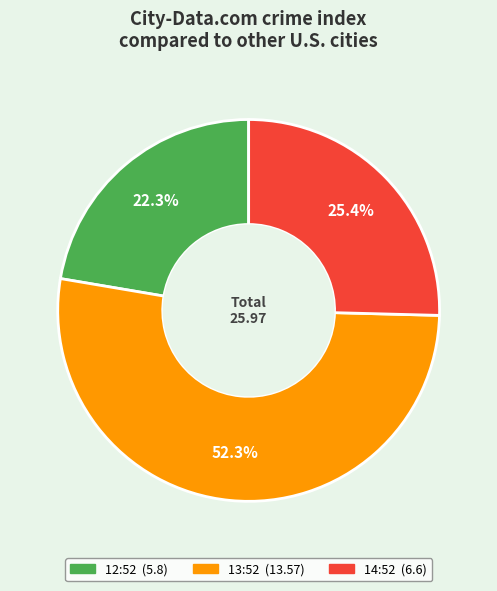

Is there a majority slice in this chart?

Yes